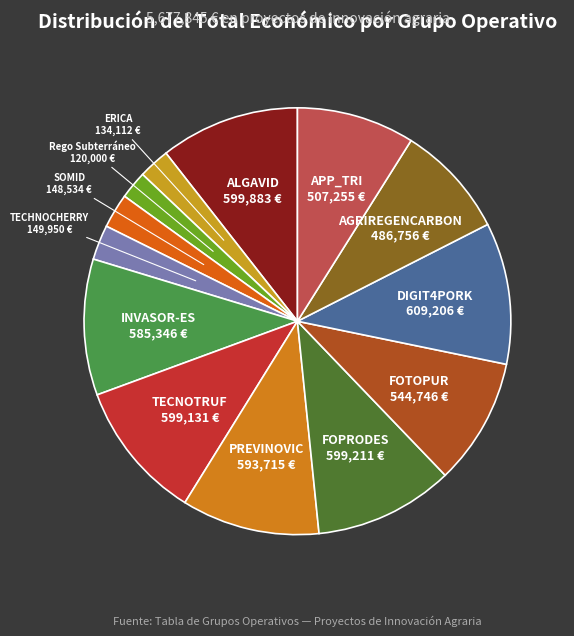

How many slices are in this pie chart?

13